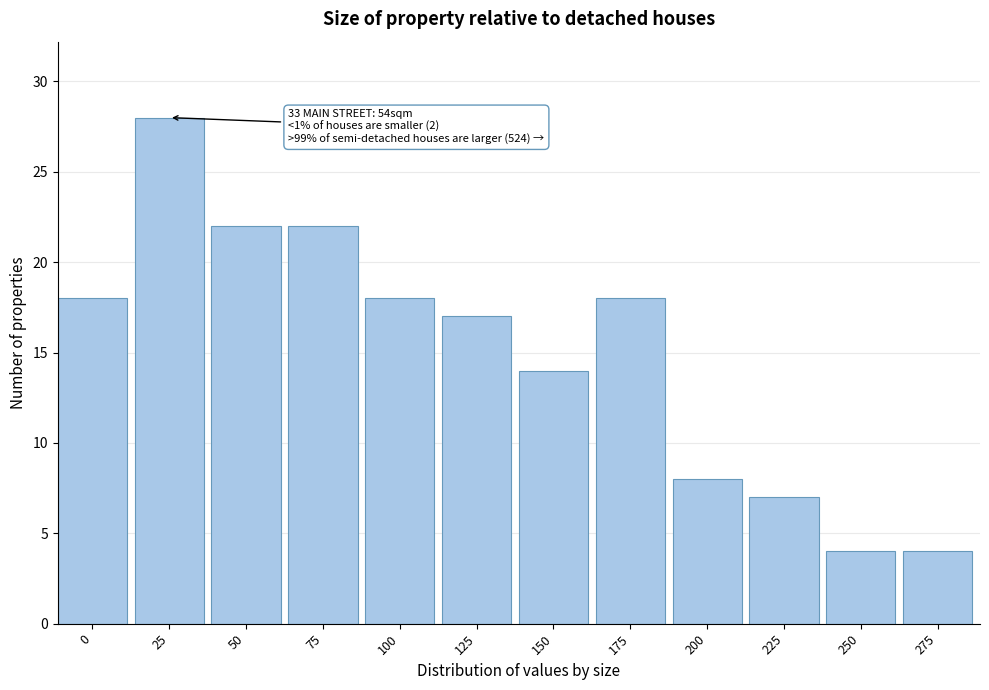

Reading left to right, transcribe all the data shown in this chart.

18	28	22	22	18	17	14	18	8	7	4	4